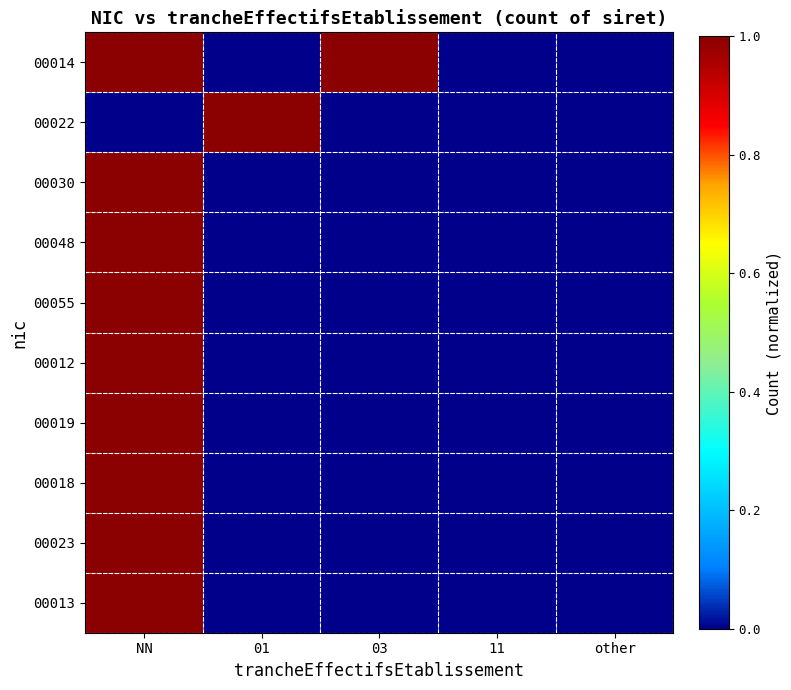

At 11, list the series in order from smallest to largest.

00014, 00022, 00030, 00048, 00055, 00012, 00019, 00018, 00023, 00013